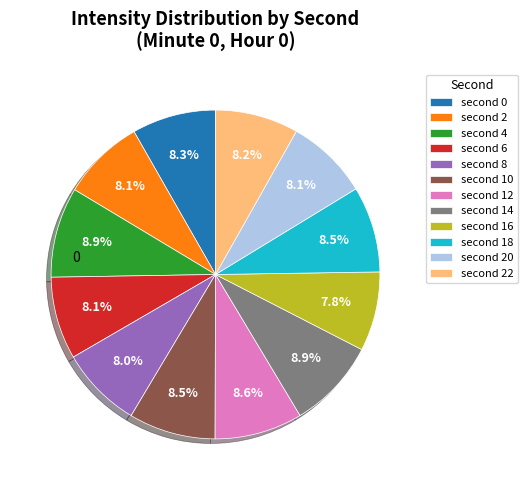

Is there a majority slice in this chart?

No